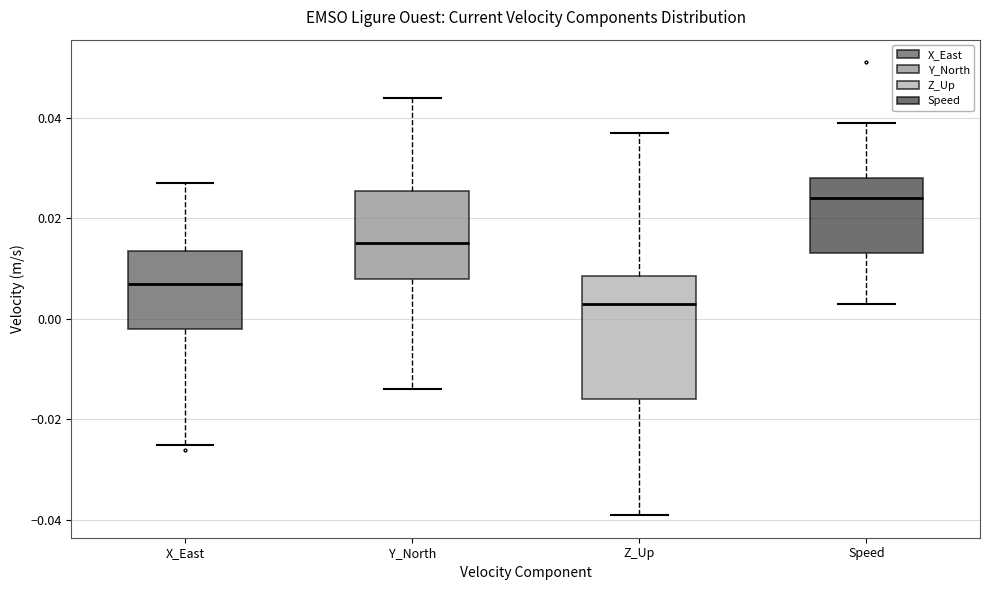

Which box is the tallest, from its lower edge to its upper edge?

Z_Up